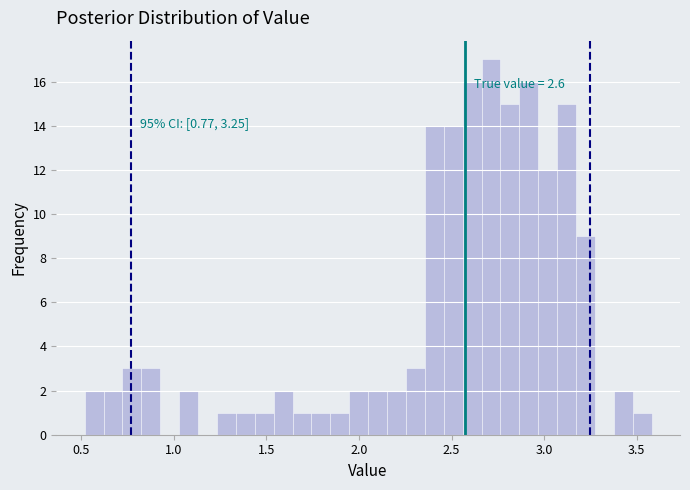

Read against the x-axis, roughly where is the centre of the tallest bar?

2.70